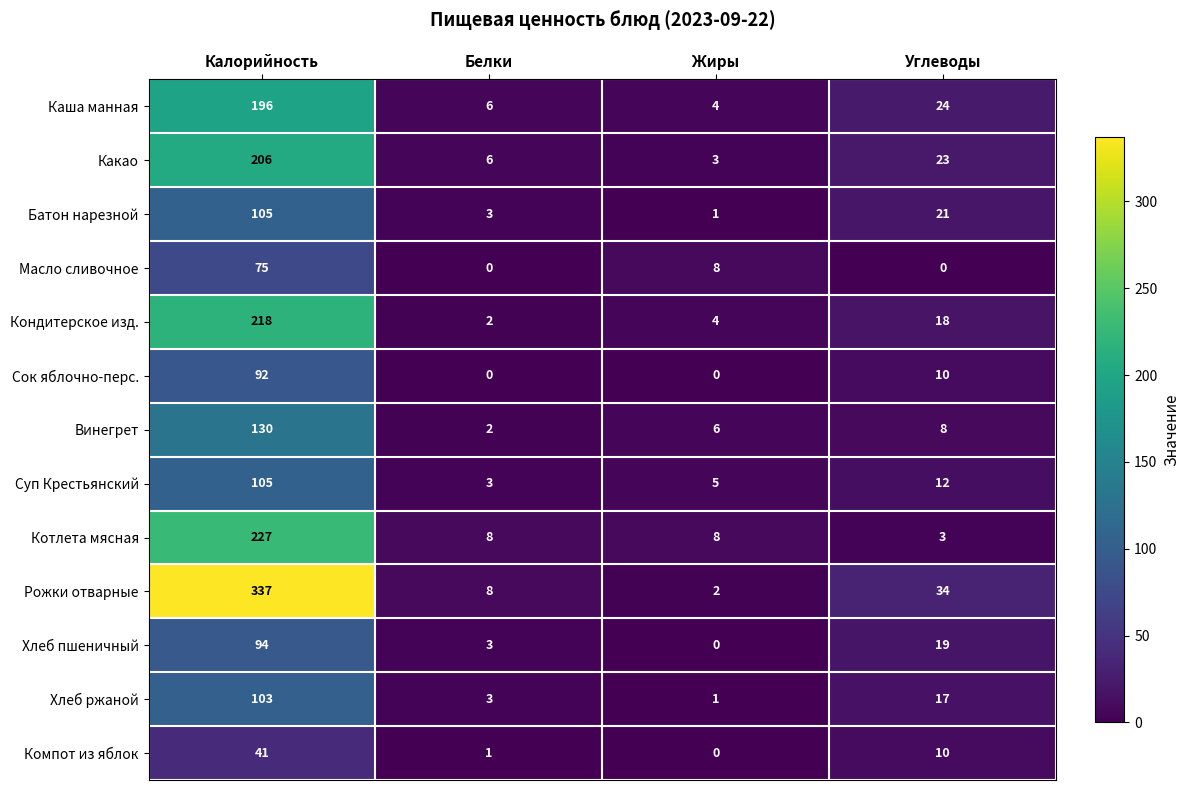

What is the average value of the Рожки отварные series?

95